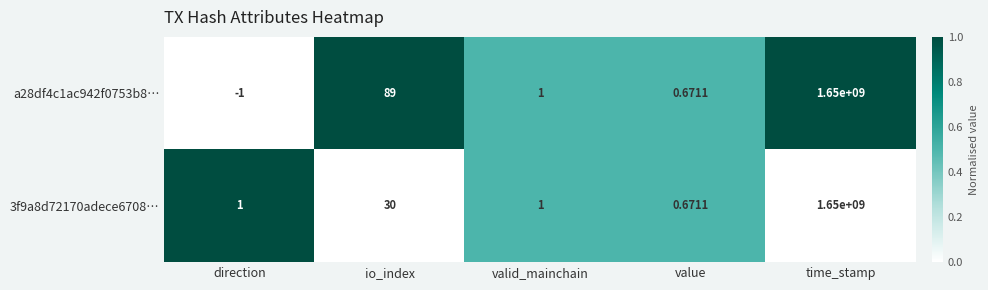

List the series in order of their overall mean, highest first.

a28df4c1ac942f0753b8…, 3f9a8d72170adece6708…